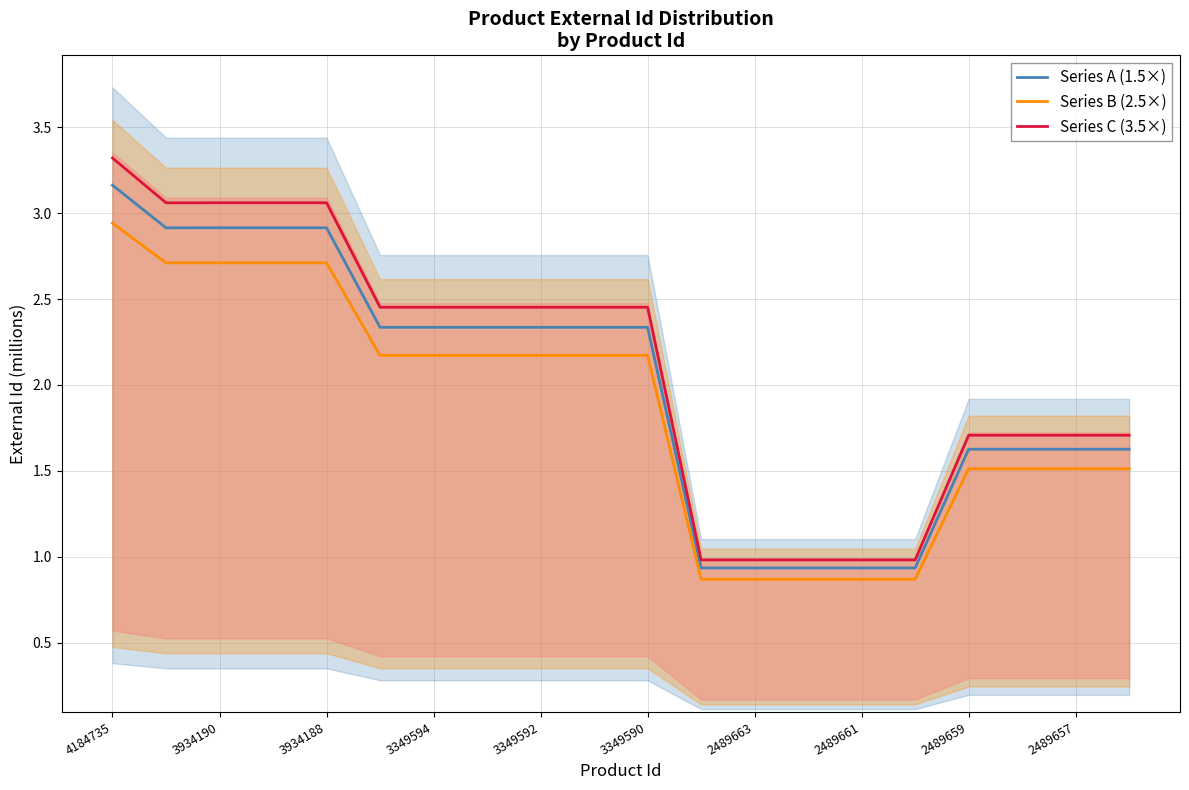

True or false: Series C (3.5×) and Series A (1.5×) intersect in this chart.

False